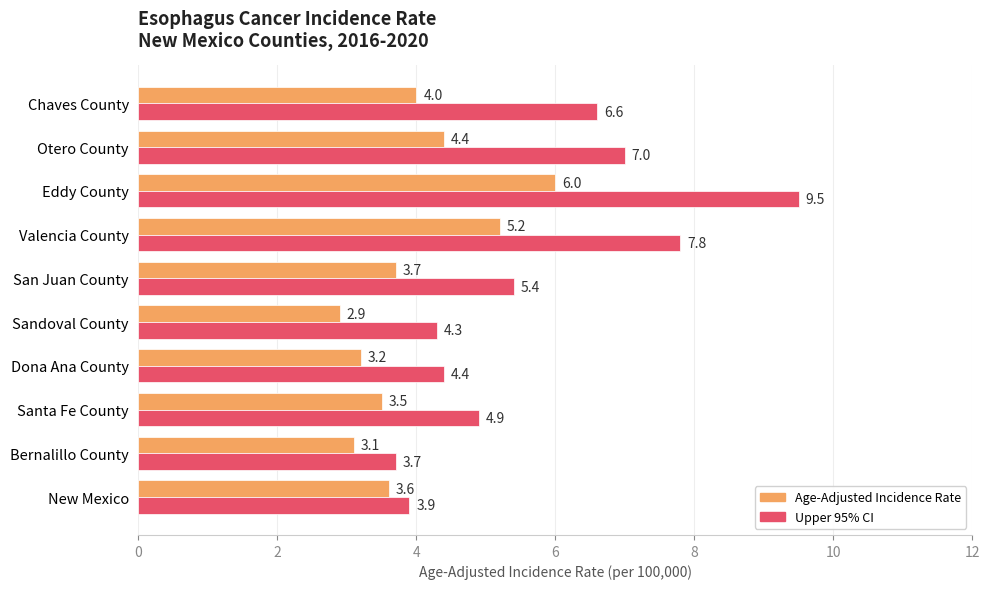

What is the smallest value displayed?

2.9